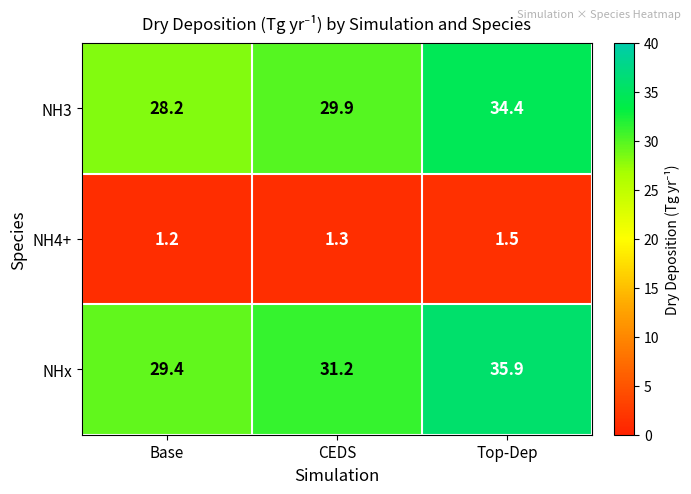

What is the total value across all series at Base?

58.8